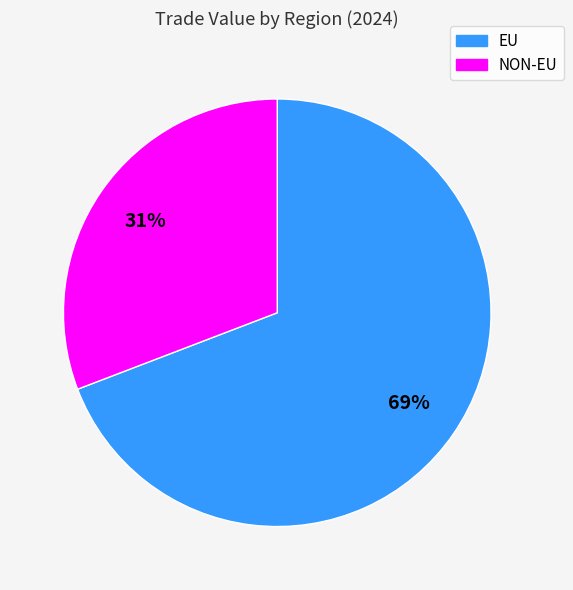

Count the number of slices in the pie.

2